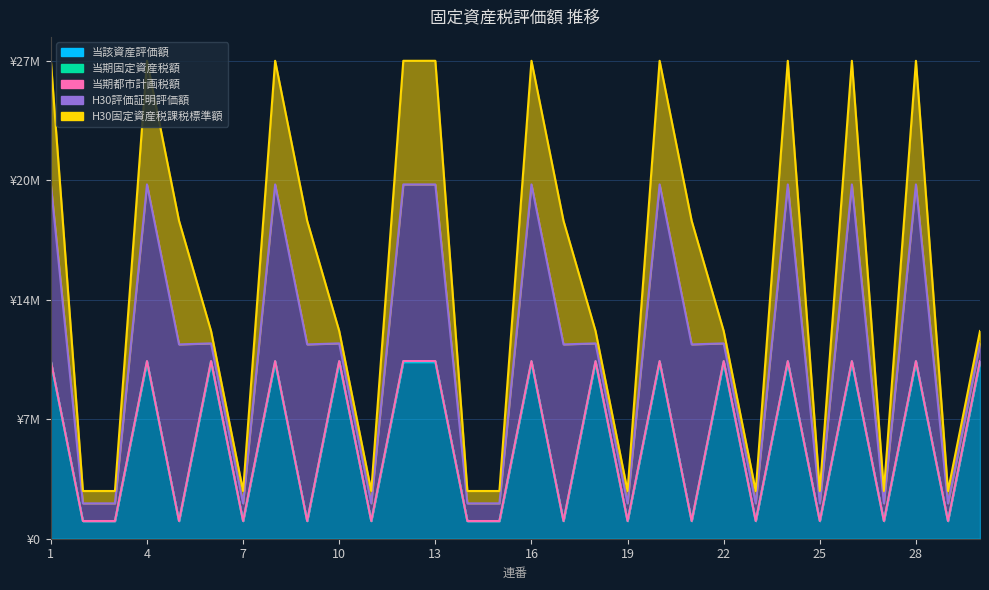

What is the highest value of the 当期固定資産税額 series?

10050000